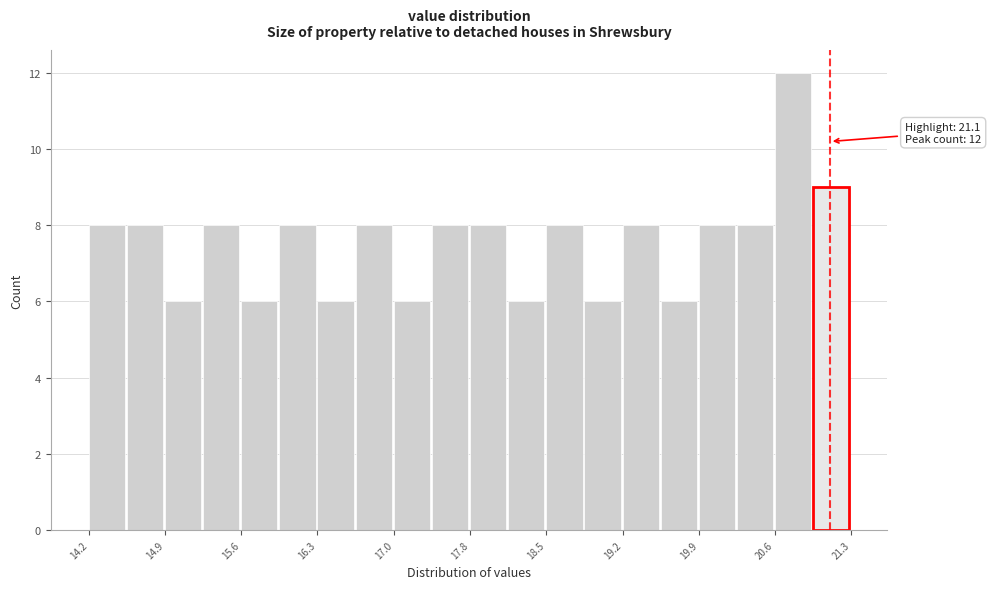

Read against the x-axis, roughly where is the centre of the tallest bar?

20.8